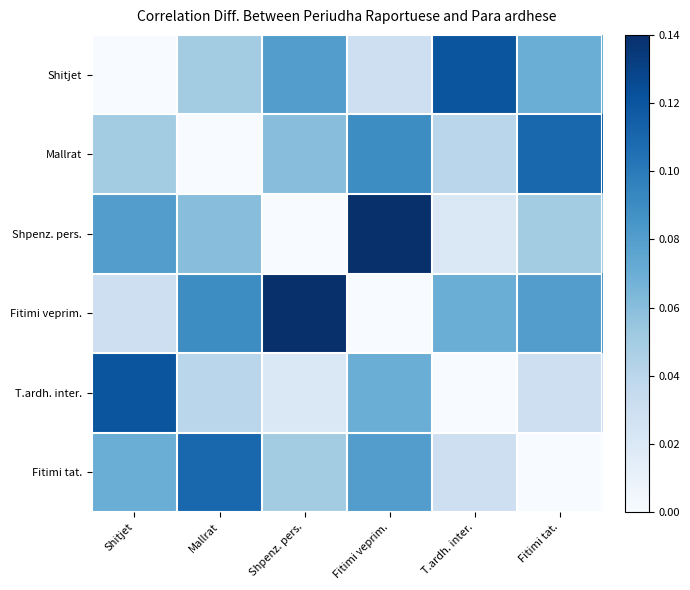

Reading left to right, list all the values displayed in this chart.

Shitjet: Shitjet=0.0	Mallrat=0.1	Shpenz. pers.=0.1	Fitimi veprim.=0.0	T.ardh. inter.=0.1	Fitimi tat.=0.1
Mallrat: Shitjet=0.1	Mallrat=0.0	Shpenz. pers.=0.1	Fitimi veprim.=0.1	T.ardh. inter.=0.0	Fitimi tat.=0.1
Shpenz. pers.: Shitjet=0.1	Mallrat=0.1	Shpenz. pers.=0.0	Fitimi veprim.=0.1	T.ardh. inter.=0.0	Fitimi tat.=0.1
Fitimi veprim.: Shitjet=0.0	Mallrat=0.1	Shpenz. pers.=0.1	Fitimi veprim.=0.0	T.ardh. inter.=0.1	Fitimi tat.=0.1
T.ardh. inter.: Shitjet=0.1	Mallrat=0.0	Shpenz. pers.=0.0	Fitimi veprim.=0.1	T.ardh. inter.=0.0	Fitimi tat.=0.0
Fitimi tat.: Shitjet=0.1	Mallrat=0.1	Shpenz. pers.=0.1	Fitimi veprim.=0.1	T.ardh. inter.=0.0	Fitimi tat.=0.0